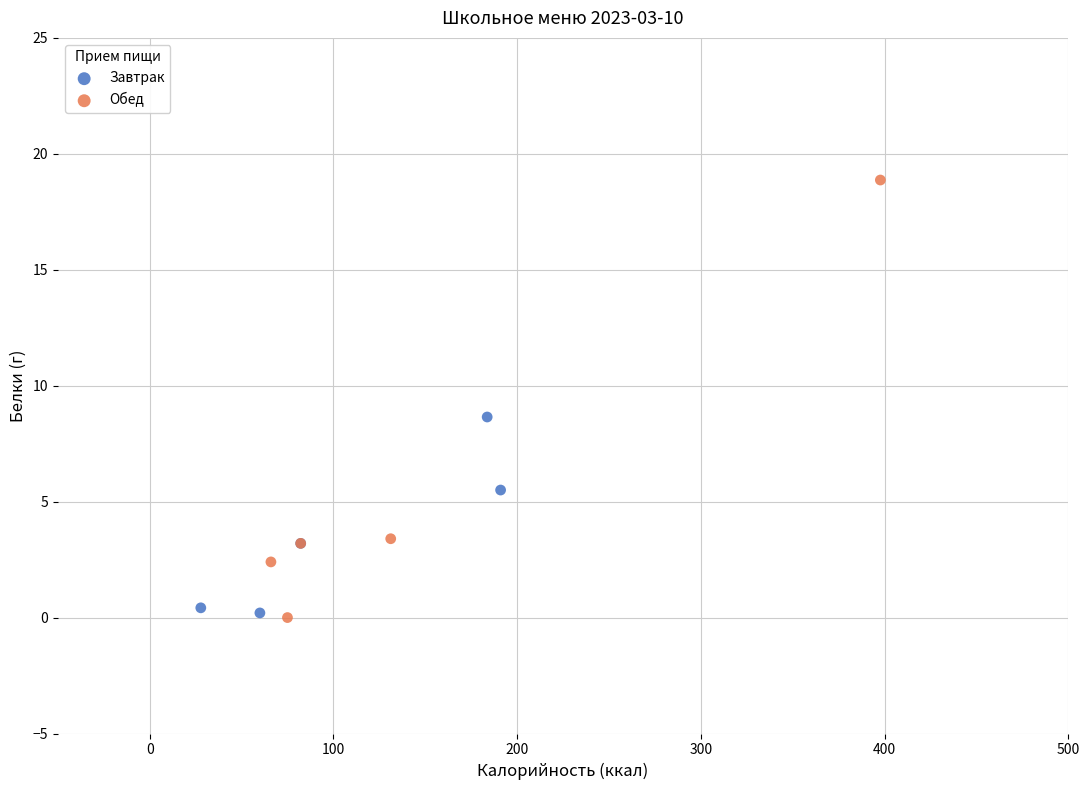

Which series has the widest spread of Y values?

Обед